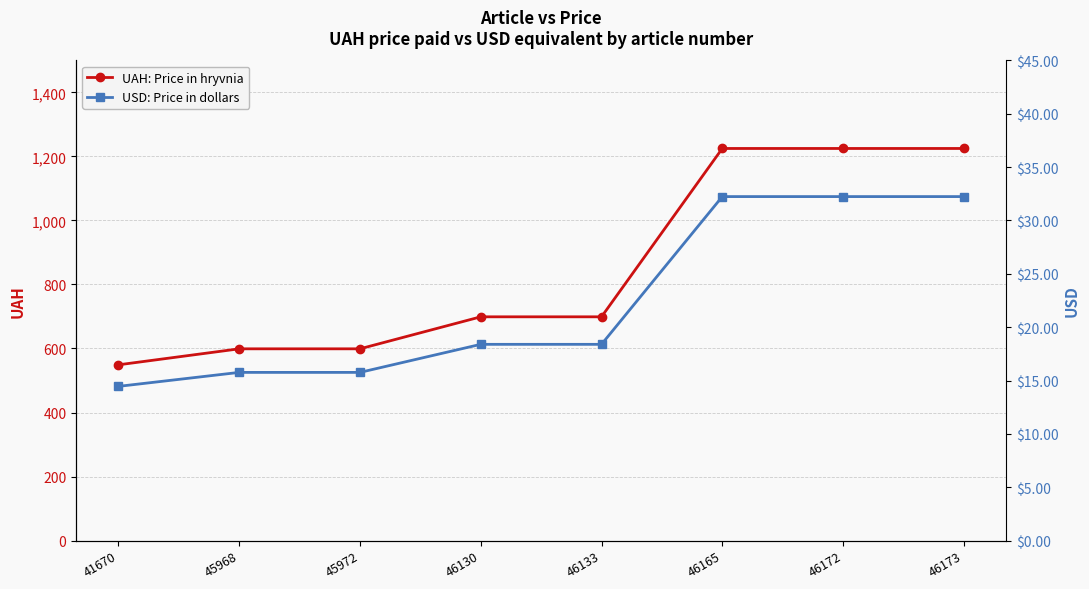

What are all the series names shown in the legend?

UAH: Price in hryvnia, USD: Price in dollars